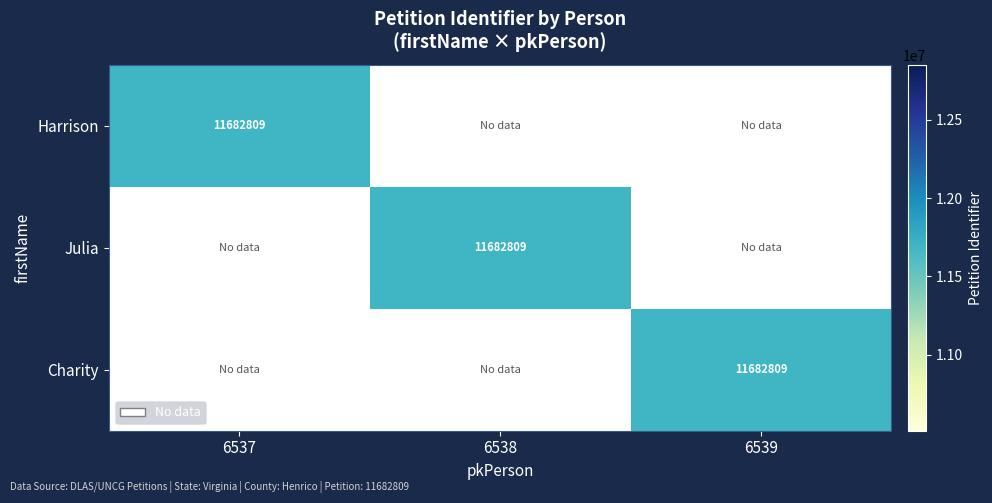

Is it true that Julia equals 11682809 at 6538?

True